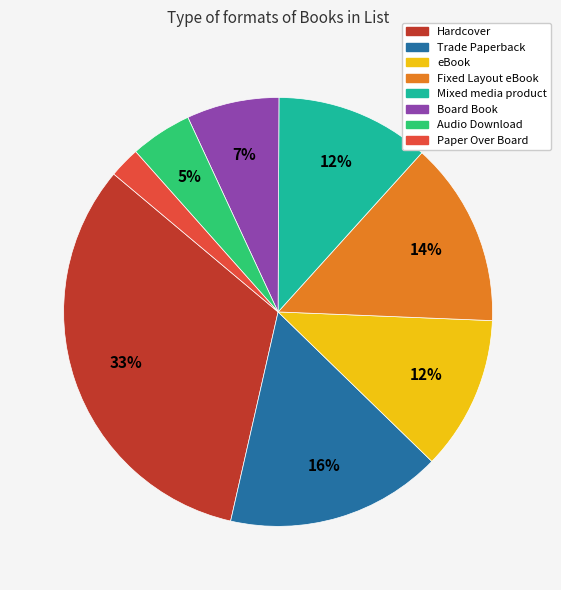

Between Mixed media product and Trade Paperback, which is larger?

Trade Paperback